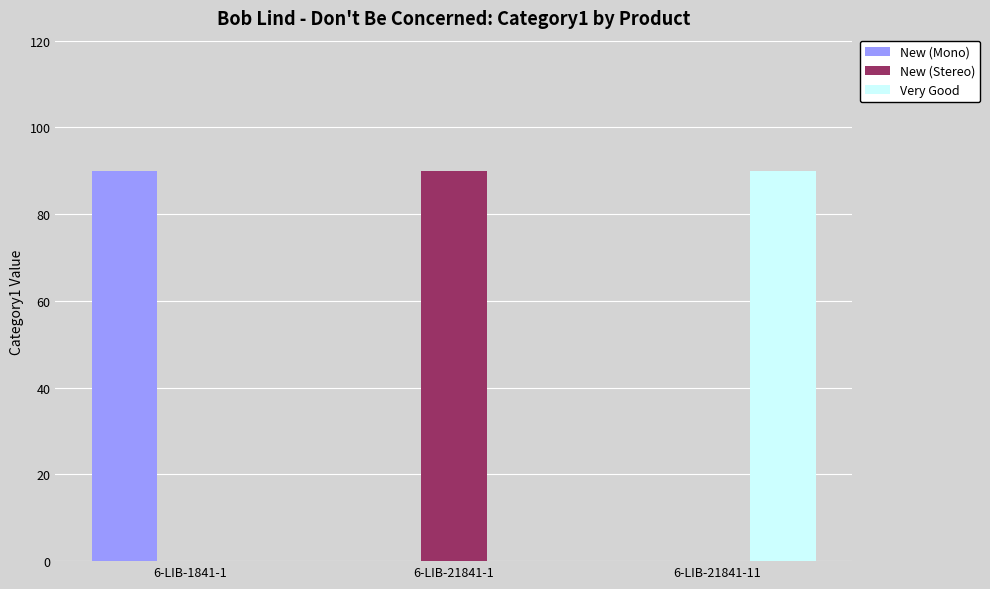

The value of Very Good at 6-LIB-21841-1 is 0. True or false?

True